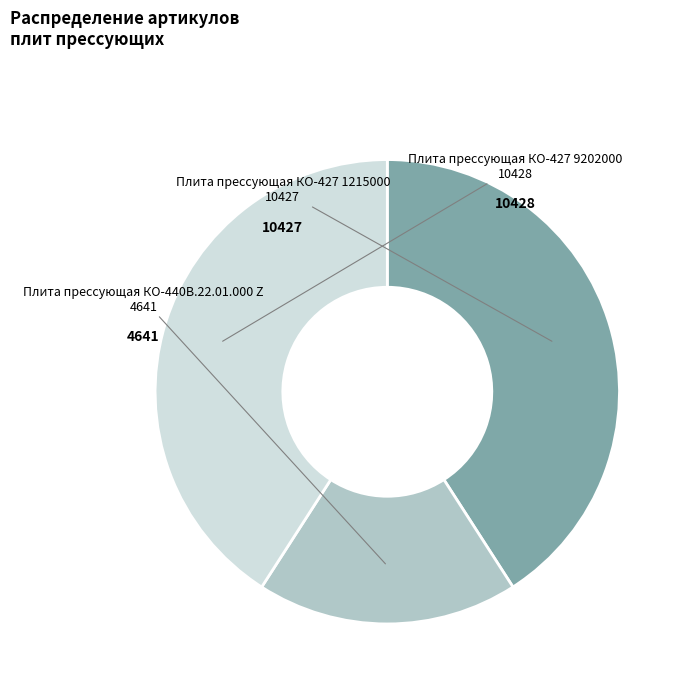

Is Плита прессующая КО-427 9202000 the majority of the pie?

No